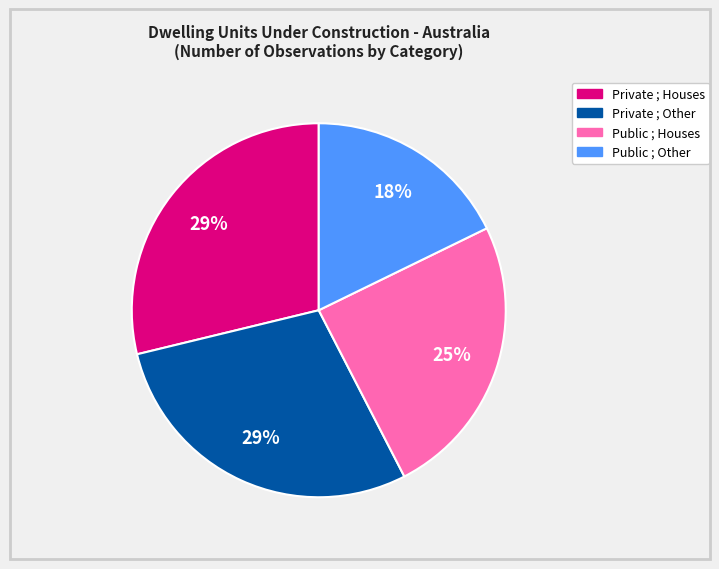

How many segments does this pie chart have?

4